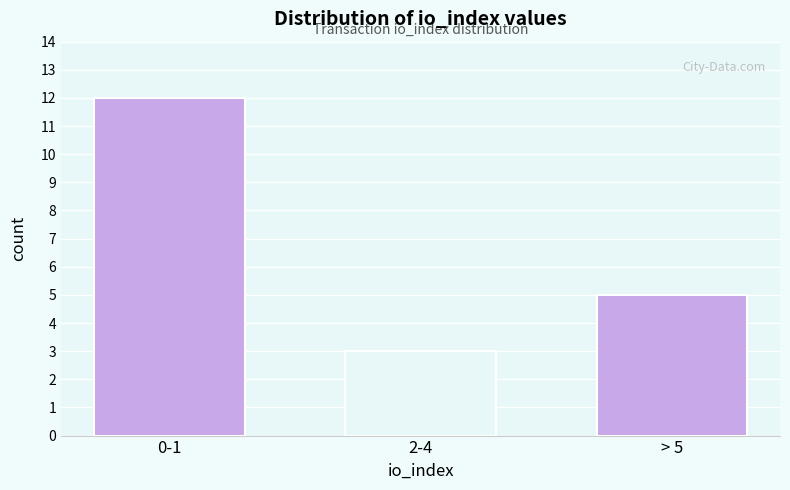

Reading left to right, what are all the values shown in this chart?

0-1=12	2-4=3	> 5=5